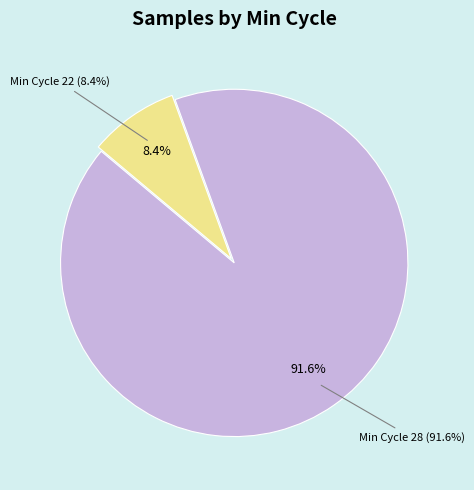

Which category has the biggest portion of the pie?

28